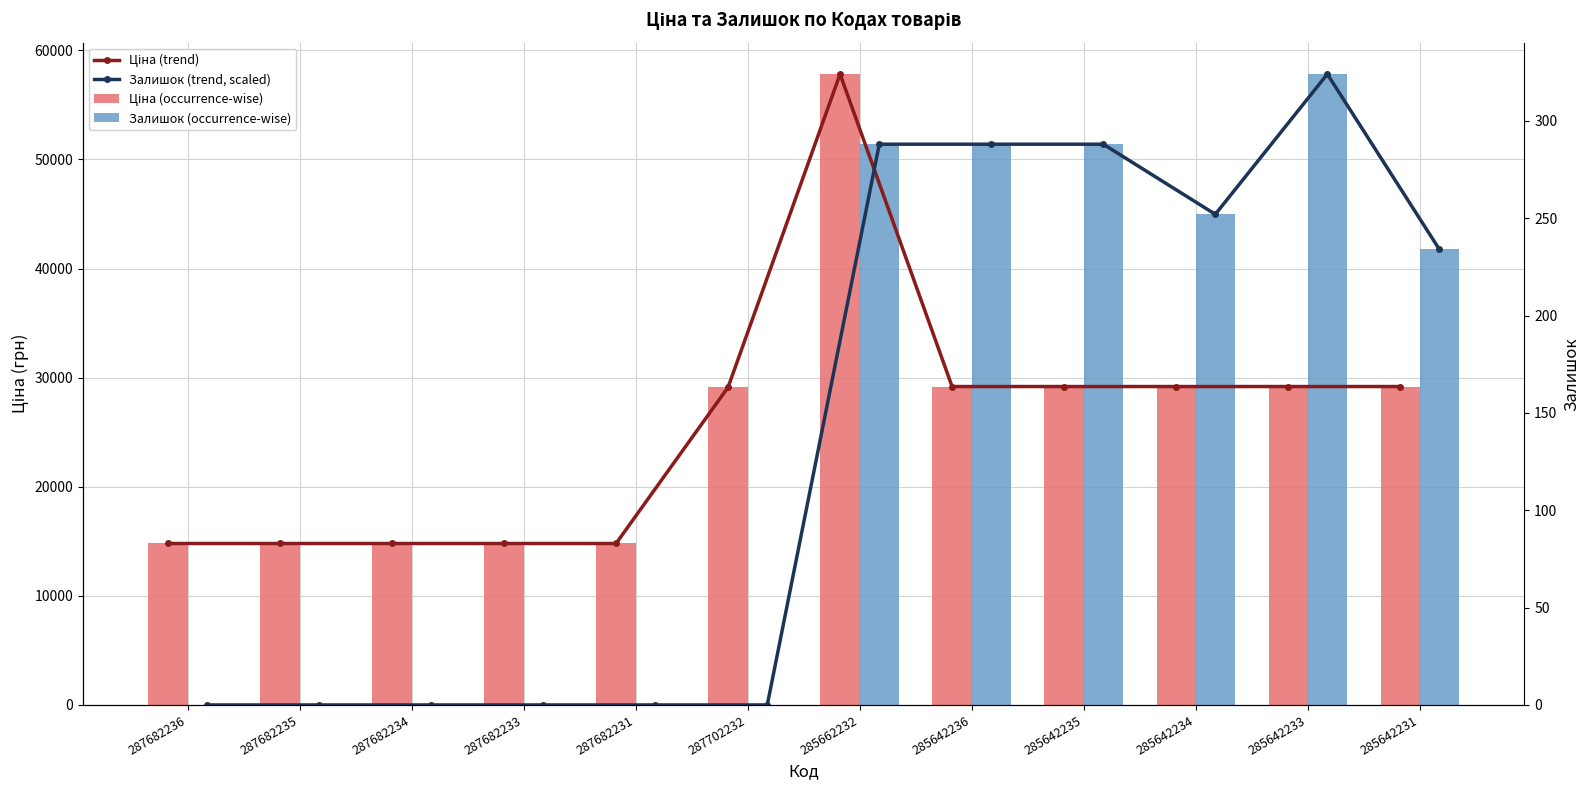

How many data points in Ціна (trend) are less than 29188?

6